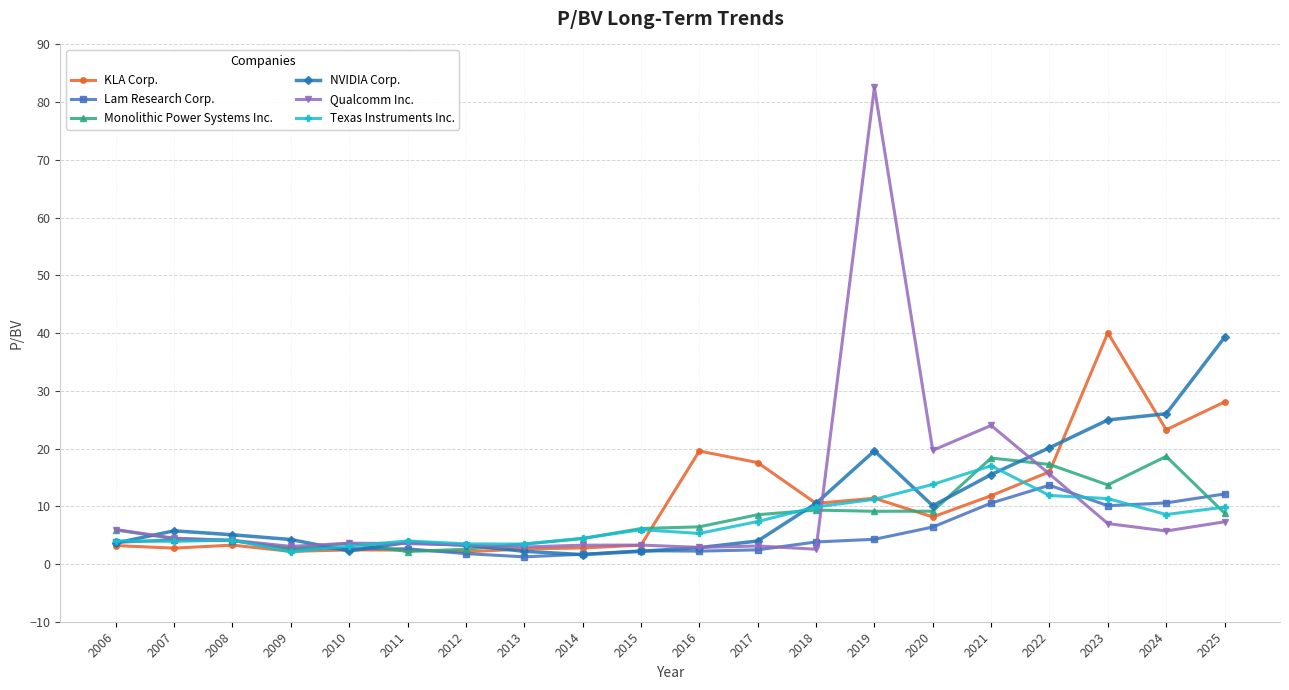

Which series changed the most between 2023 and 2025?

NVIDIA Corp.